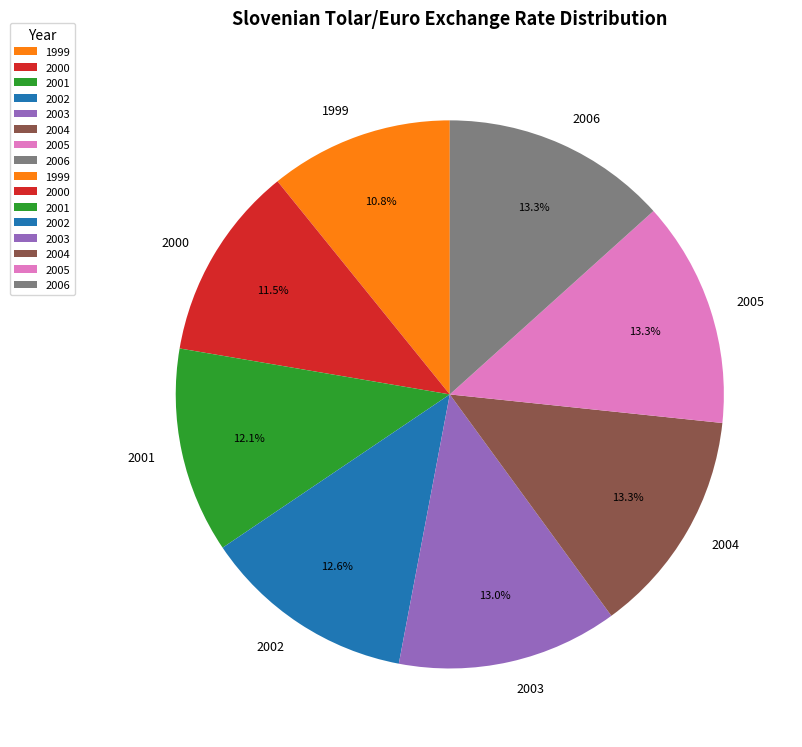

Is there any slice that represents more than half of the pie?

No